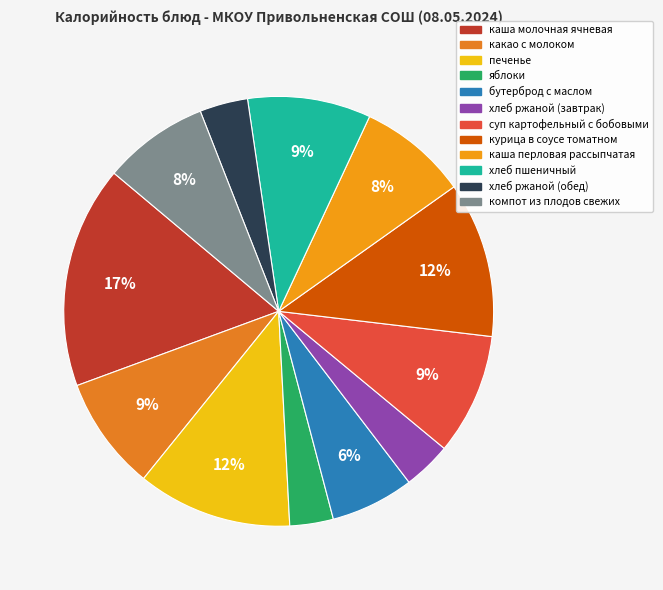

Which has a higher value, хлеб ржаной (завтрак) or хлеб ржаной (обед)?

хлеб ржаной (завтрак)